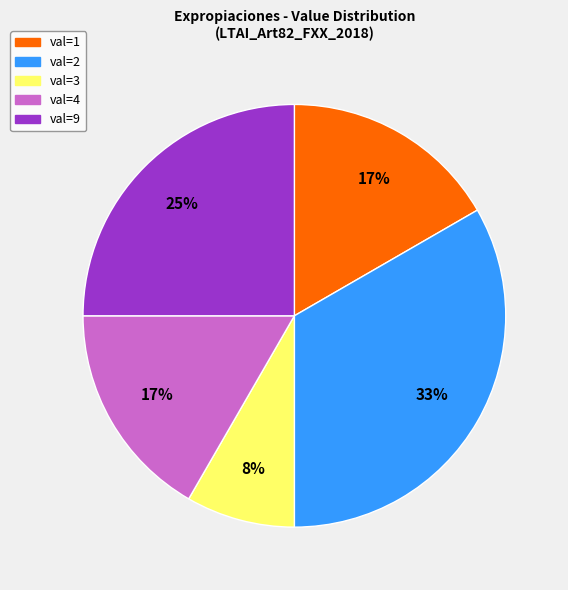

To the nearest percent, what is the difference between the largest and smallest slice percentages?

25%